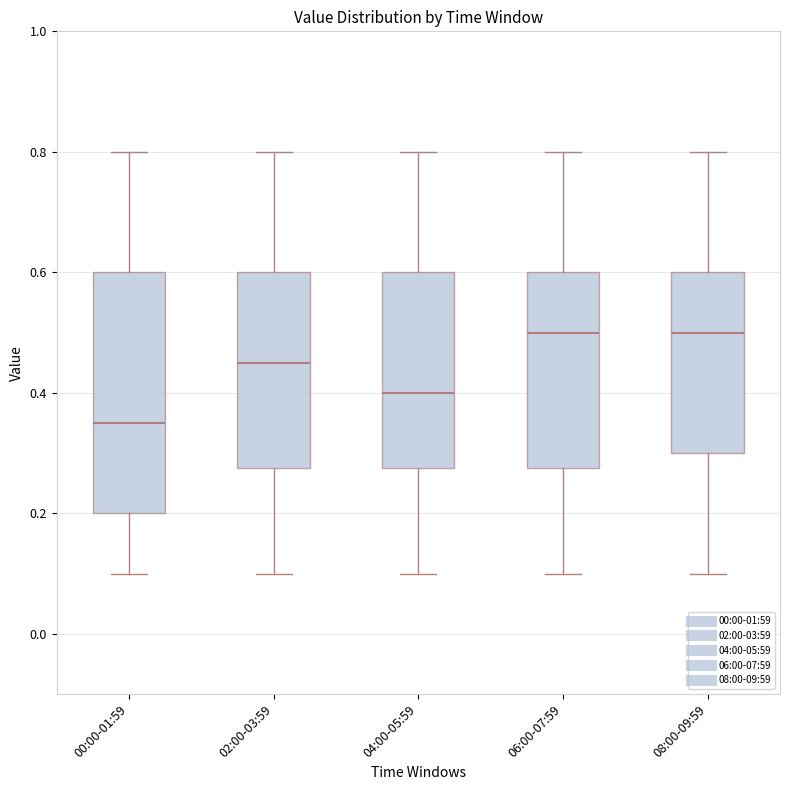

Comparing the boxes themselves (not the whiskers), which one is the tallest?

00:00-01:59